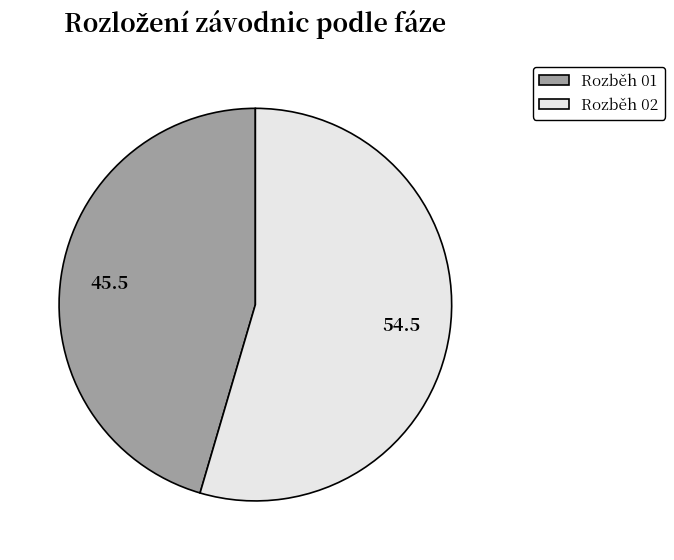

Rank the categories by value from lowest to highest.

Rozběh 01, Rozběh 02